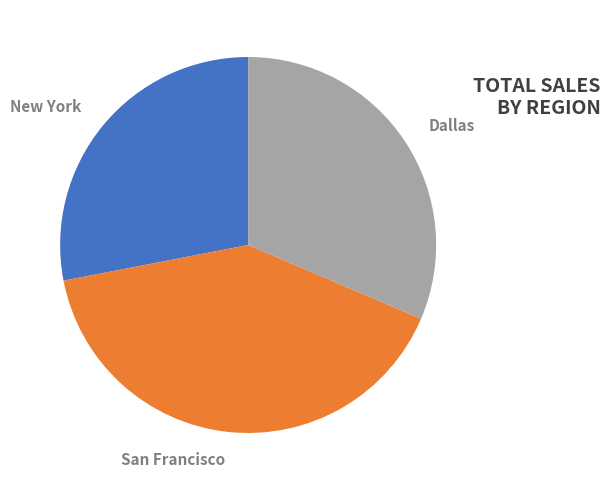

To the nearest percent, what is the difference between the San Francisco and New York slice percentages?

13%